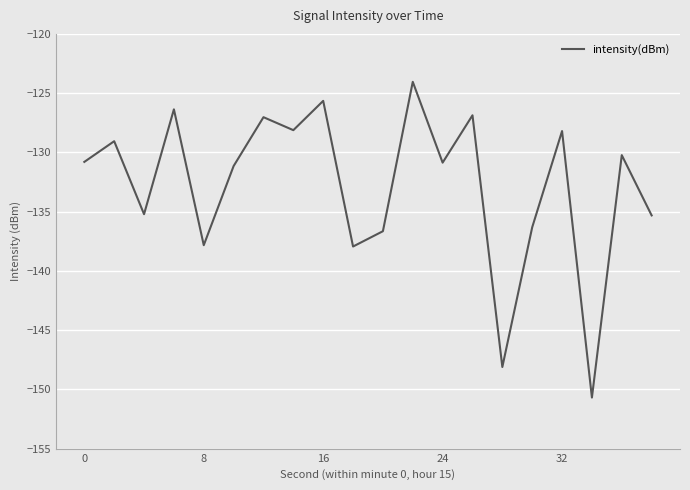

What is the maximum value shown in the chart?

-124.0